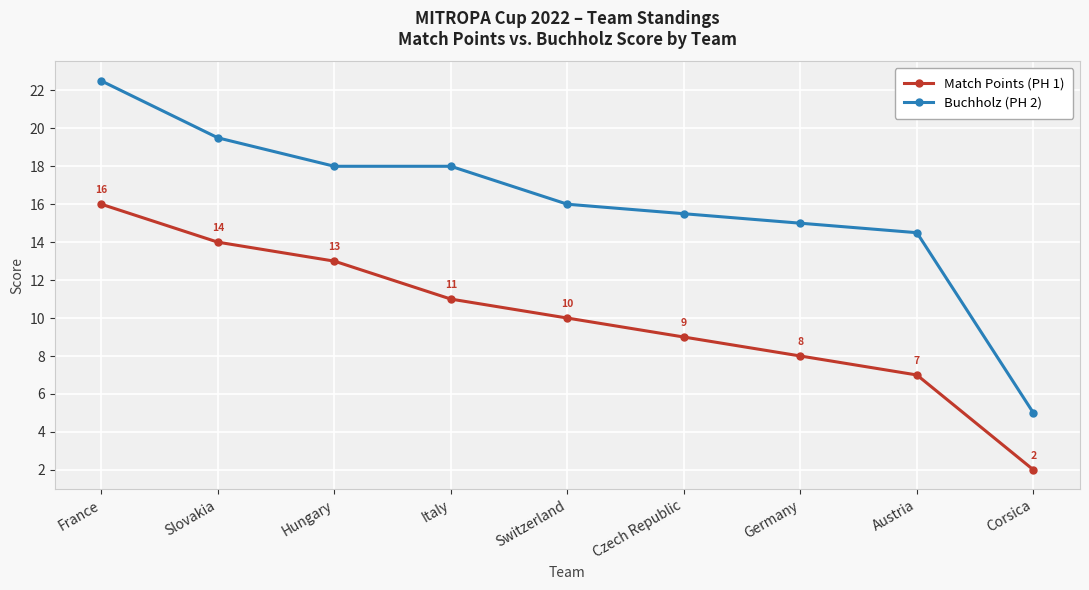

Which series has the largest range (max minus min)?

Buchholz (PH 2)